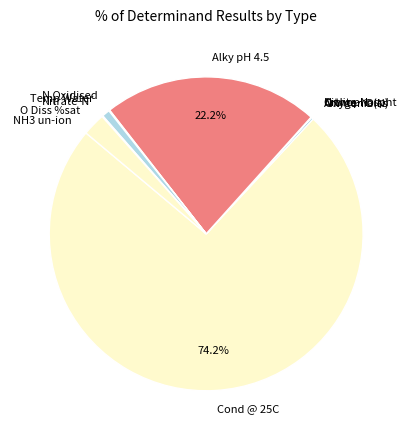

Combined, do O Diss %sat and Temp Water account for over 50%?

No